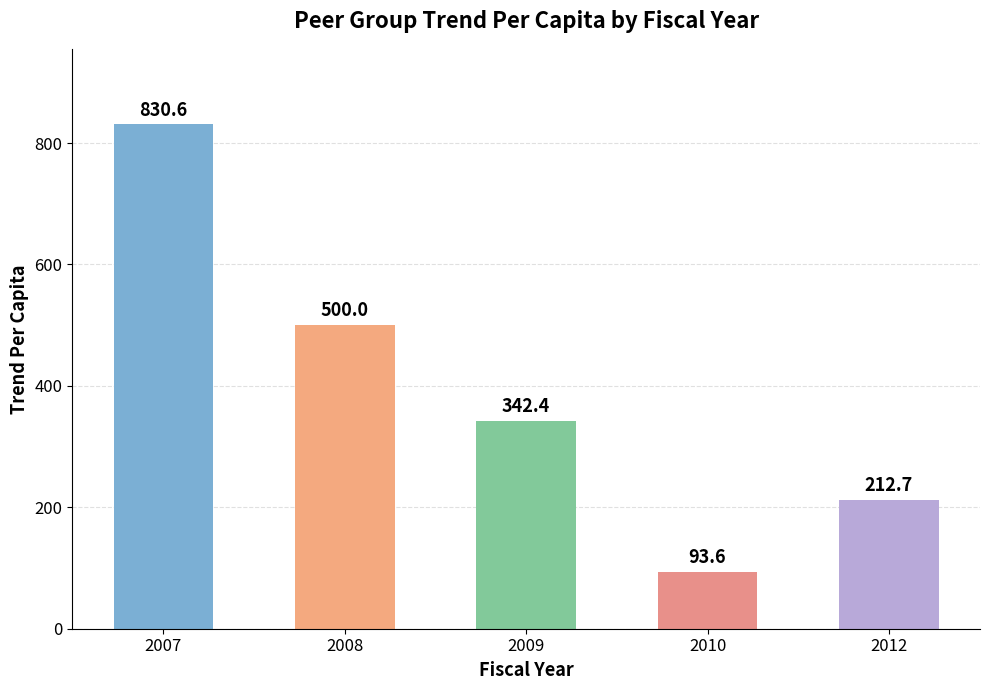

Where is the data nearest to the value 462?

2008